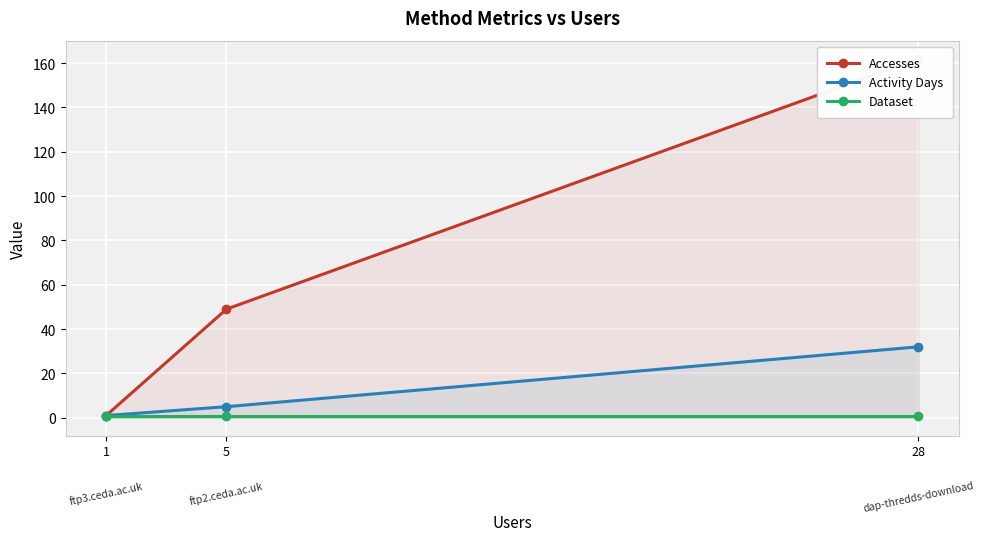

At which category is the sum across all series the highest?

28